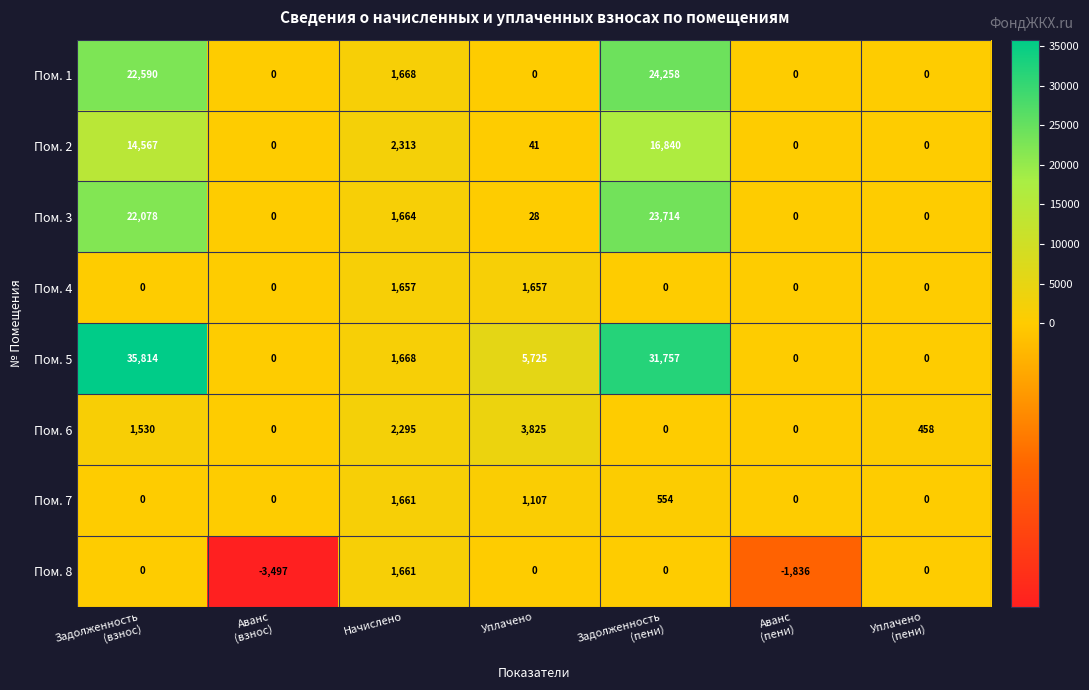

What is the maximum value for Пом. 6?

3825